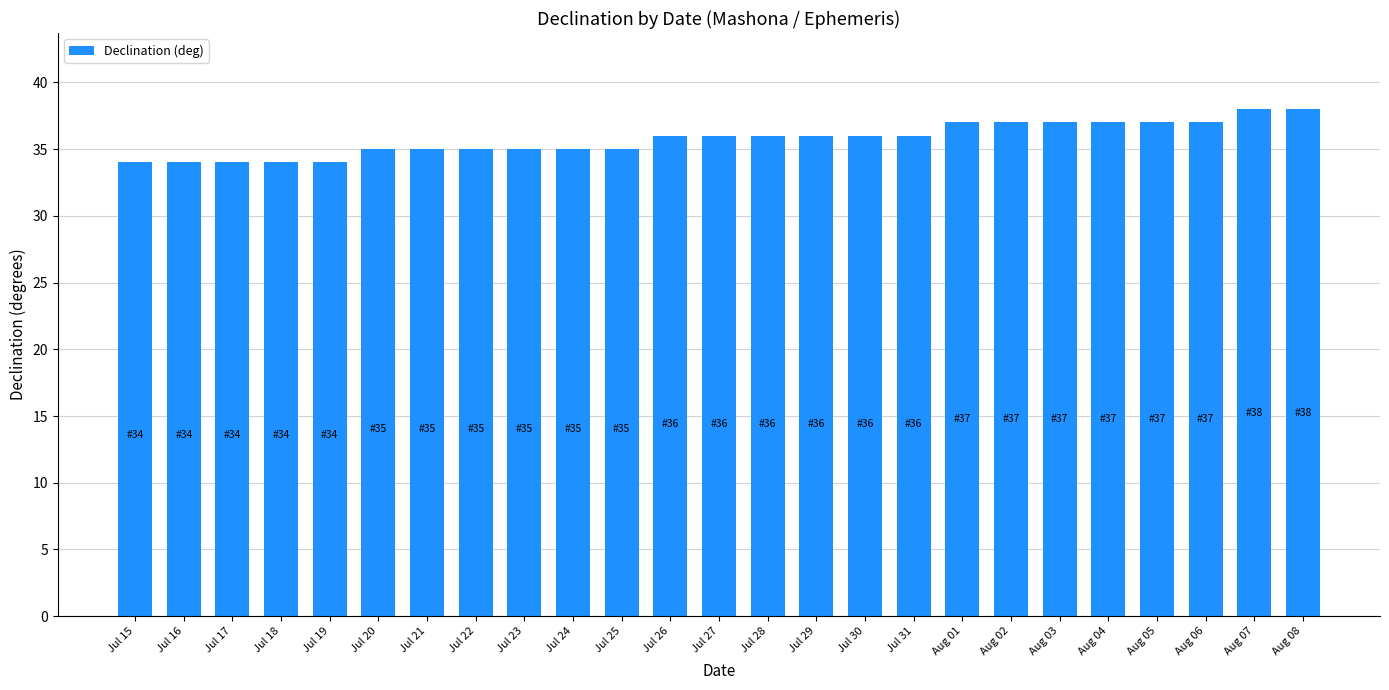

Reading left to right, what are all the values shown in this chart?

34	34	34	34	34	35	35	35	35	35	35	36	36	36	36	36	36	37	37	37	37	37	37	38	38